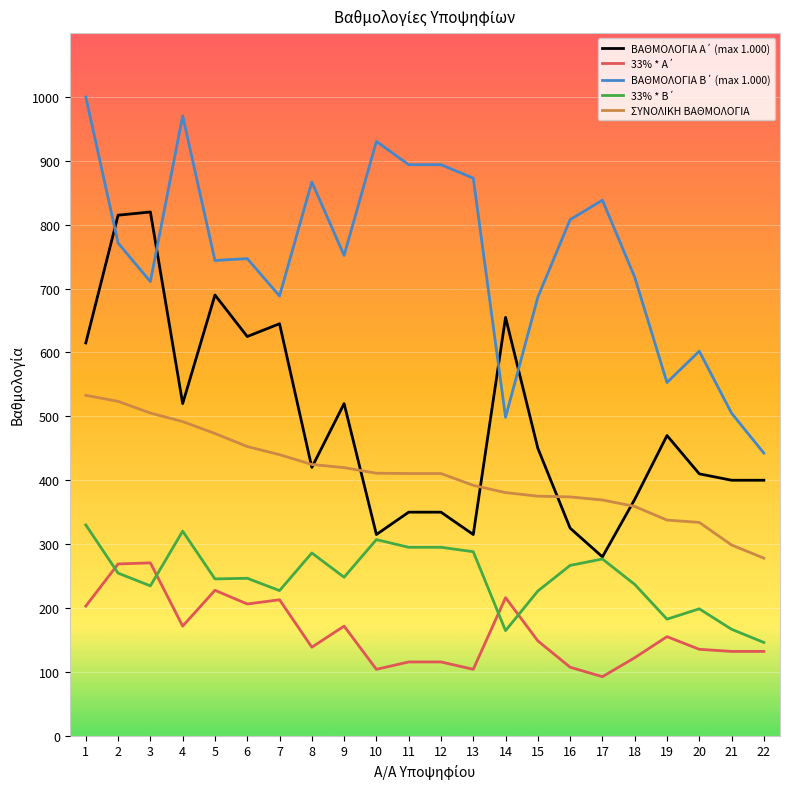

The value of ΣΥΝΟΛΙΚΗ ΒΑΘΜΟΛΟΓΙΑ at 8 is 424.7. True or false?

True